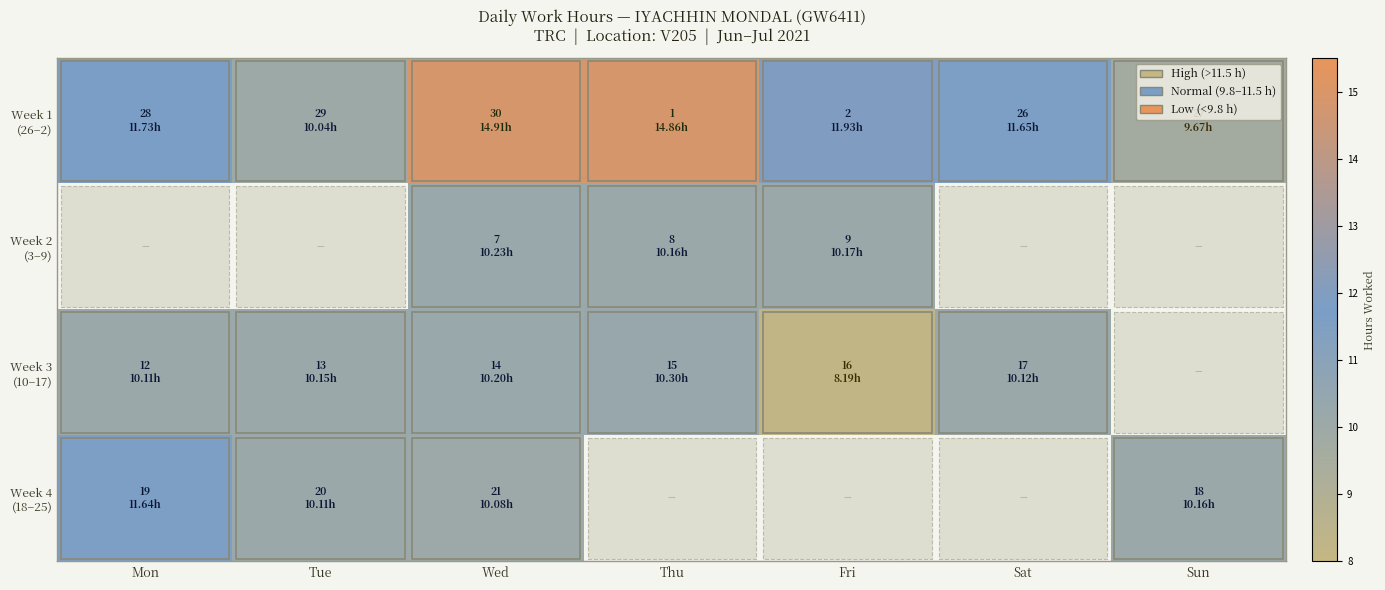

Is it true that Week 4 (18–25) equals 10.2 at Sun?

True